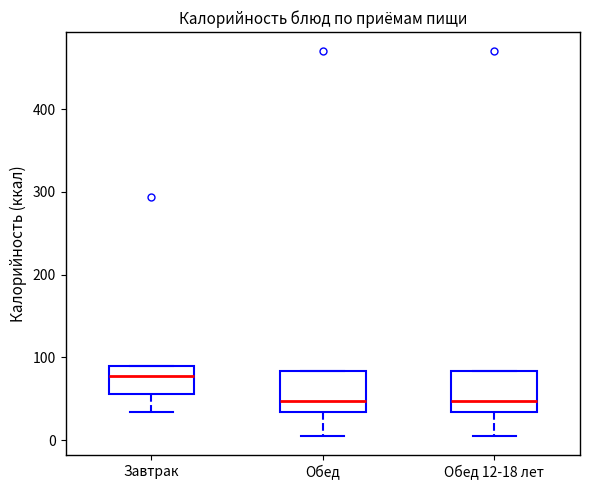

Reading left to right, read every box against the y-axis: the position of its median line, the range the box covers, and the ends of its whiskers. The values are not printed on the chart, so give them approximately, as read against the axis.

Завтрак: median 80, box 60 to 90, whiskers 30 to 90
Обед: median 50, box 30 to 80, whiskers 10 to 80
Обед 12-18 лет: median 50, box 30 to 80, whiskers 10 to 80